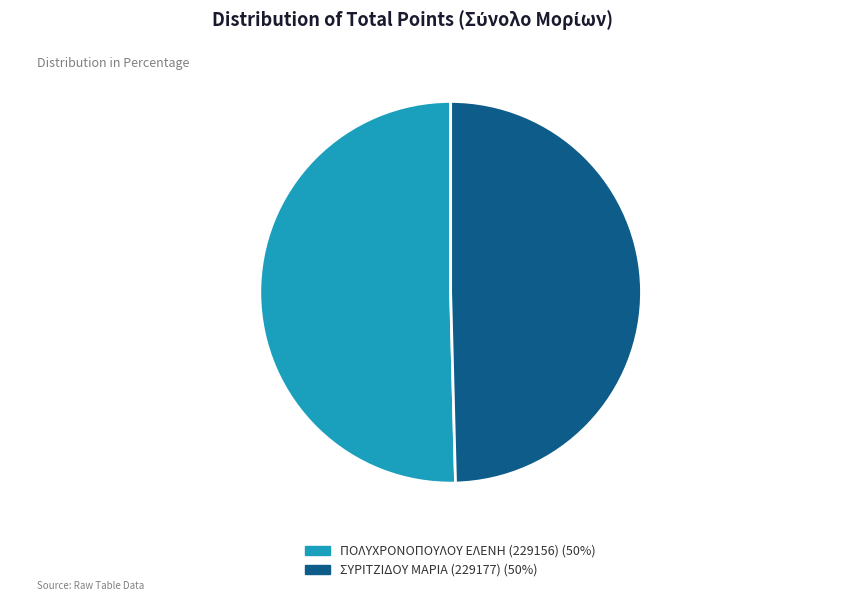

Approximately how many times larger is the value at ΠΟΛΥΧΡΟΝΟΠΟΥΛΟΥ ΕΛΕΝΗ (229156) compared to ΣΥΡΙΤΖΙΔΟΥ ΜΑΡΙΑ (229177)?

1.0